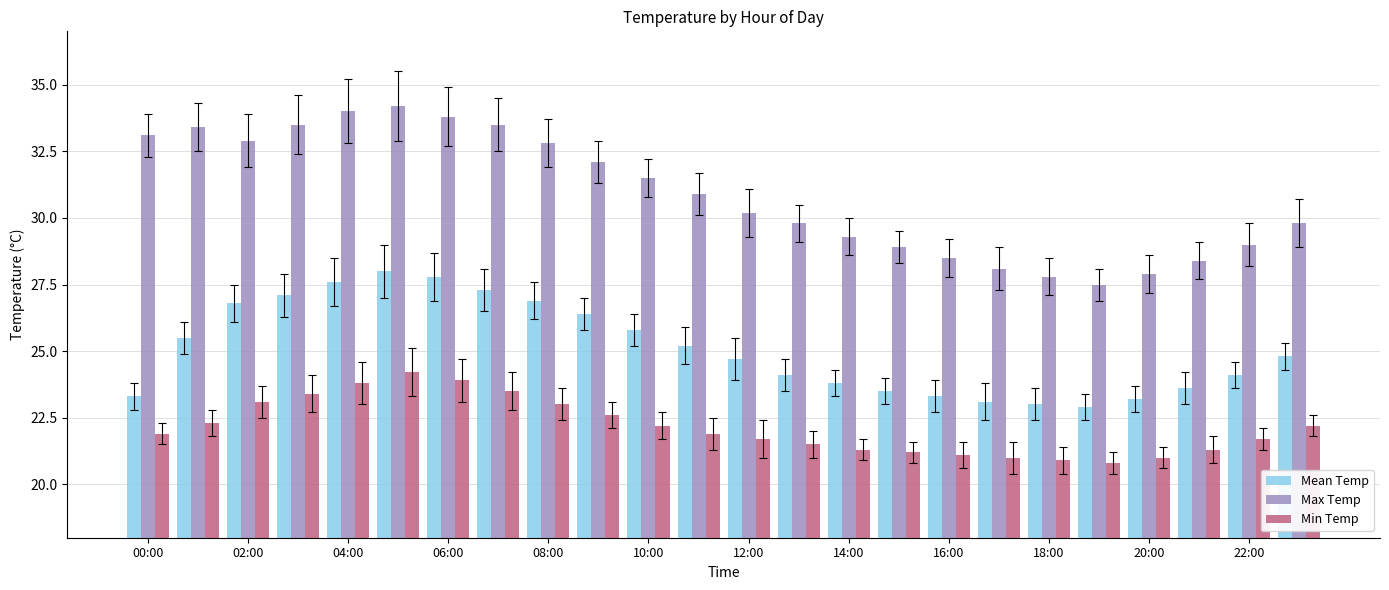

List the series in order of their peak value, lowest first.

Min Temp, Mean Temp, Max Temp